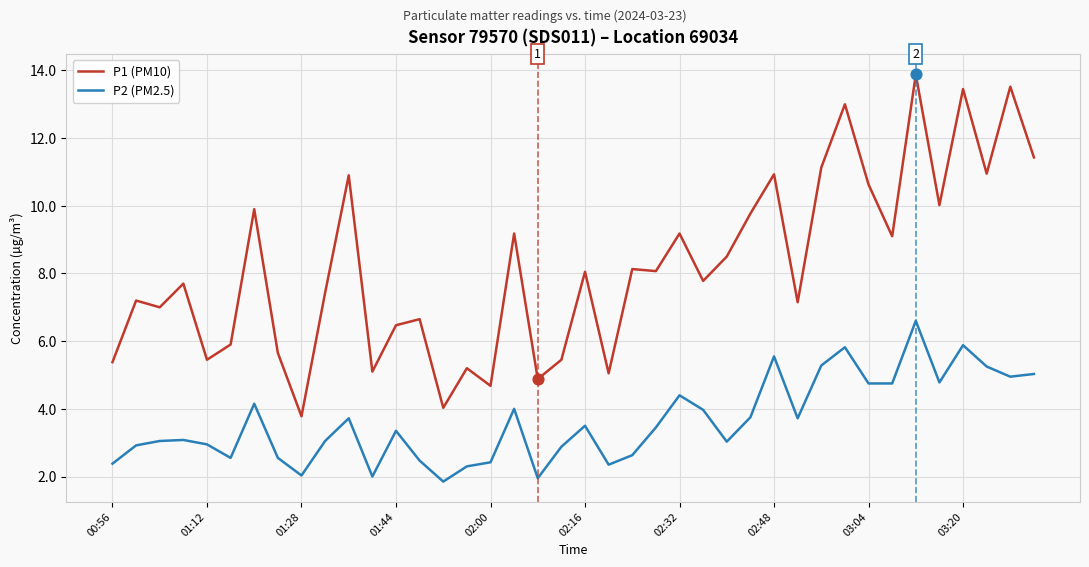

Rank the series by their maximum value, from highest to lowest.

P1 (PM10), P2 (PM2.5)